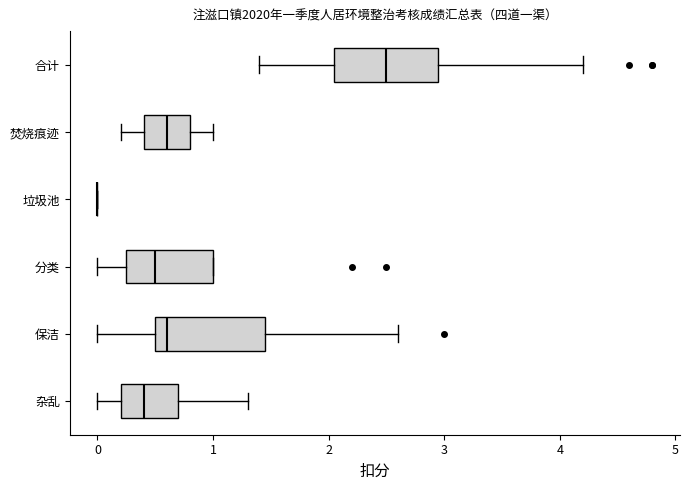

Reading bottom to top, transcribe this box plot: for each box, give where its median line is, the range the box spans, and where its two whiskers end, as read against the x-axis. The values are not printed on the chart, so give them approximately, as read against the axis.

杂乱: median 0.4, box 0.2 to 0.7, whiskers 0.0 to 1.3
保洁: median 0.6, box 0.5 to 1.5, whiskers 0.0 to 2.6
分类: median 0.5, box 0.3 to 1.0, whiskers 0.0 to 1.0
垃圾池: box collapsed to a line at 0.0, whiskers 0.0 to 0.0
焚烧痕迹: median 0.6, box 0.4 to 0.8, whiskers 0.2 to 1.0
合计: median 2.5, box 2.1 to 3.0, whiskers 1.4 to 4.2